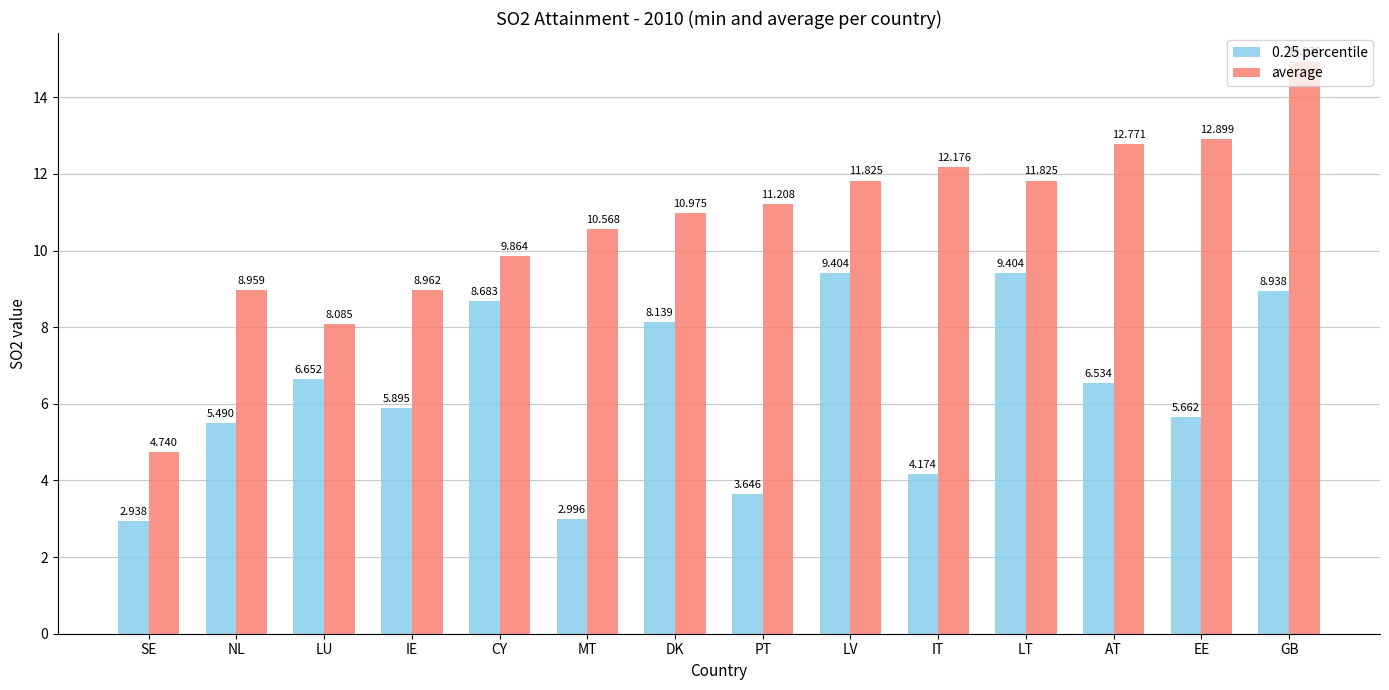

How many groups of bars are there?

14